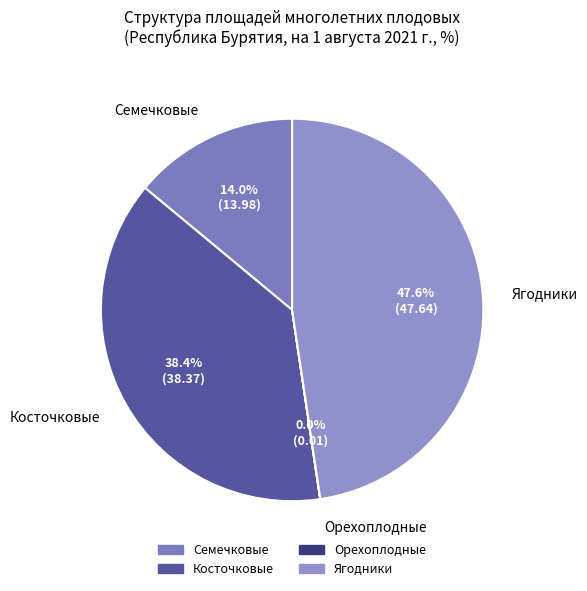

How much of the chart is everything except Ягодники?

52.4%